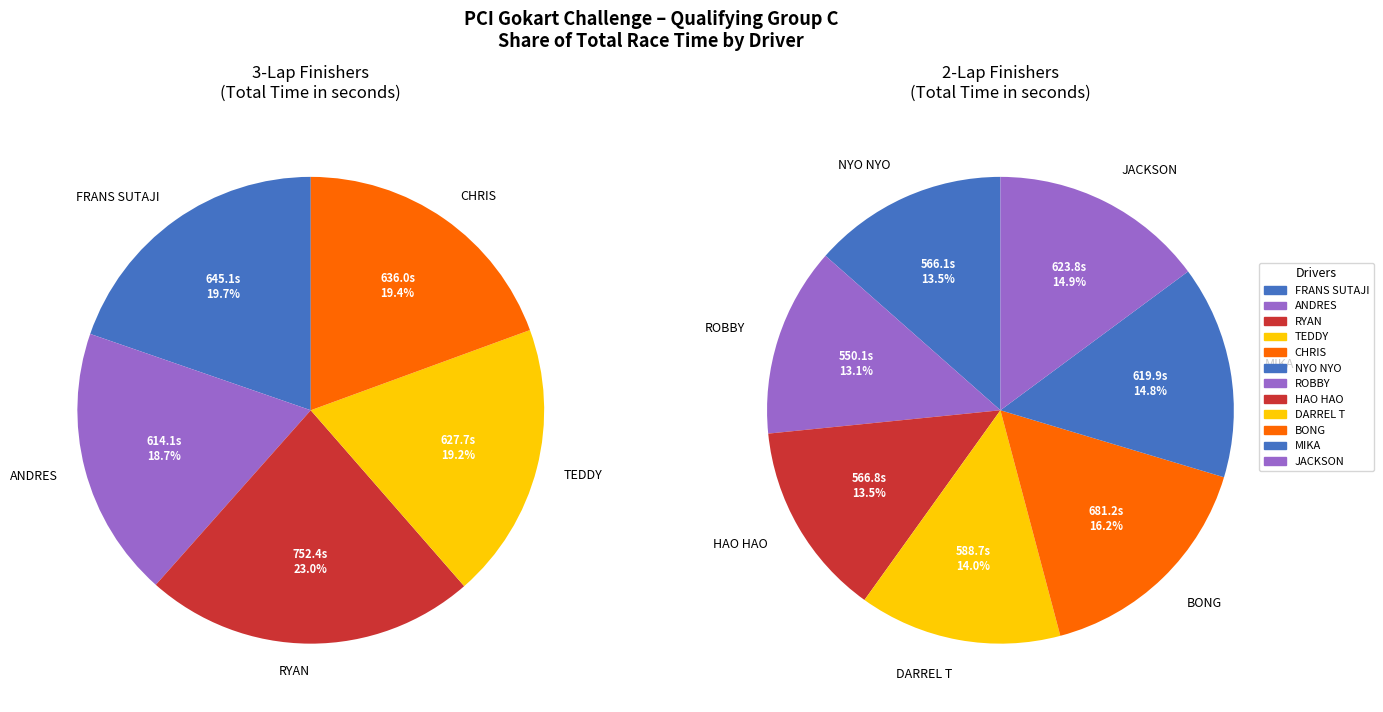

Is there any slice that represents more than half of the pie?

No